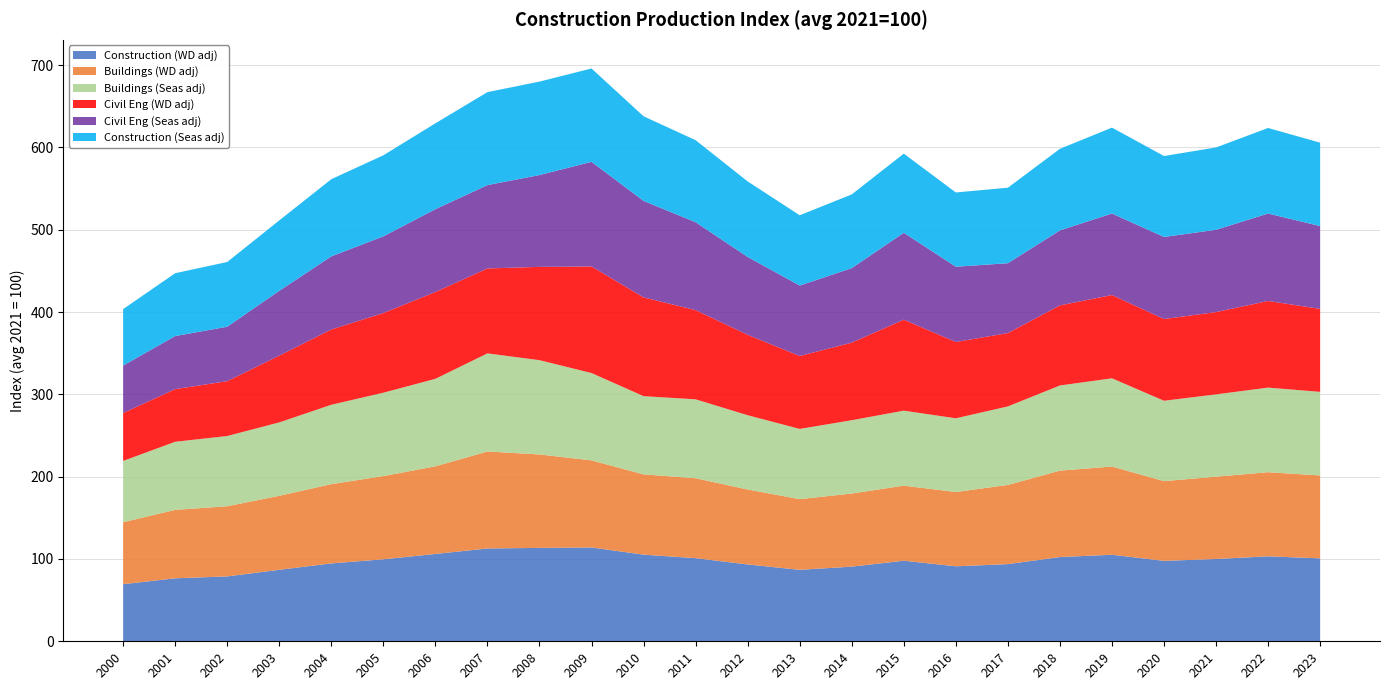

Reading left to right, extract all data points from this chart.

Construction (WD adj): 2000=69.4	2001=76.5	2002=78.8	2003=86.9	2004=94.6	2005=99.6	2006=106.1	2007=112.8	2008=113.5	2009=114.0	2010=105.3	2011=101.0	2012=93.4	2013=86.8	2014=90.7	2015=97.9	2016=91.1	2017=93.8	2018=102.3	2019=105.1	2020=97.7	2021=100.0	2022=103.3	2023=100.8
Buildings (WD adj): 2000=75.3	2001=83.2	2002=85.2	2003=89.9	2004=96.3	2005=101.1	2006=106.5	2007=117.8	2008=113.5	2009=105.8	2010=97.5	2011=97.1	2012=91.1	2013=85.9	2014=88.8	2015=91.2	2016=90.3	2017=96.2	2018=105.0	2019=107.2	2020=96.9	2021=100.0	2022=102.2	2023=100.7
Buildings (Seas adj): 2000=74.5	2001=82.7	2002=85.3	2003=89.2	2004=96.4	2005=101.3	2006=106.3	2007=119.2	2008=114.6	2009=106.1	2010=95.0	2011=95.9	2012=90.2	2013=85.3	2014=89.1	2015=91.1	2016=89.6	2017=95.4	2018=103.5	2019=107.2	2020=97.6	2021=100.0	2022=102.8	2023=101.6
Civil Eng (WD adj): 2000=58.2	2001=63.9	2002=66.6	2003=81.1	2004=91.4	2005=96.8	2006=105.5	2007=103.2	2008=113.4	2009=129.5	2010=120.0	2011=108.4	2012=97.7	2013=88.6	2014=94.3	2015=110.5	2016=92.7	2017=89.1	2018=97.3	2019=101.2	2020=99.3	2021=100.0	2022=105.3	2023=100.8
Civil Eng (Seas adj): 2000=57.7	2001=64.5	2002=66.2	2003=78.8	2004=88.8	2005=93.2	2006=100.6	2007=101.3	2008=111.6	2009=127.1	2010=117.3	2011=106.8	2012=94.6	2013=85.6	2014=90.5	2015=105.6	2016=91.5	2017=84.9	2018=91.1	2019=99.1	2020=99.7	2021=100.0	2022=106.2	2023=100.7
Construction (Seas adj): 2000=68.6	2001=76.4	2002=78.6	2003=85.5	2004=93.8	2005=98.5	2006=104.3	2007=113.0	2008=113.5	2009=113.4	2010=102.8	2011=99.7	2012=91.8	2013=85.4	2014=89.6	2015=96.2	2016=90.2	2017=91.7	2018=99.2	2019=104.4	2020=98.4	2021=100.0	2022=104.0	2023=101.2